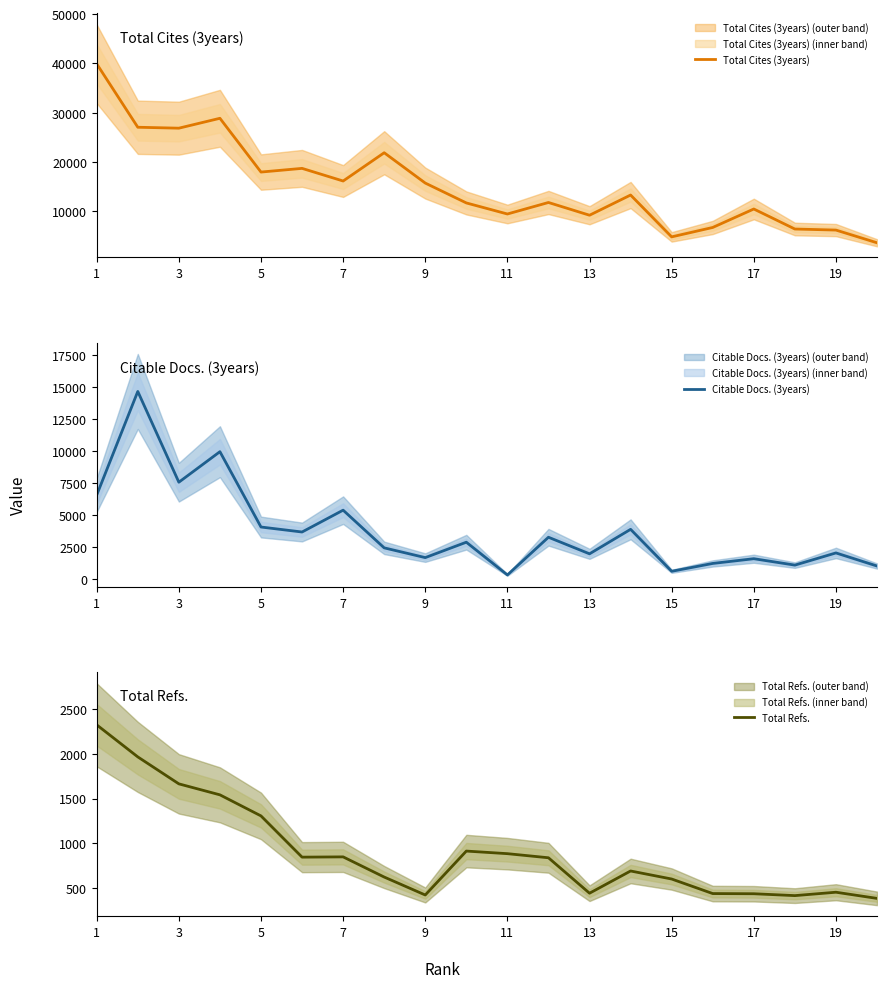

Where does the Total Refs. series first go above 836?

1